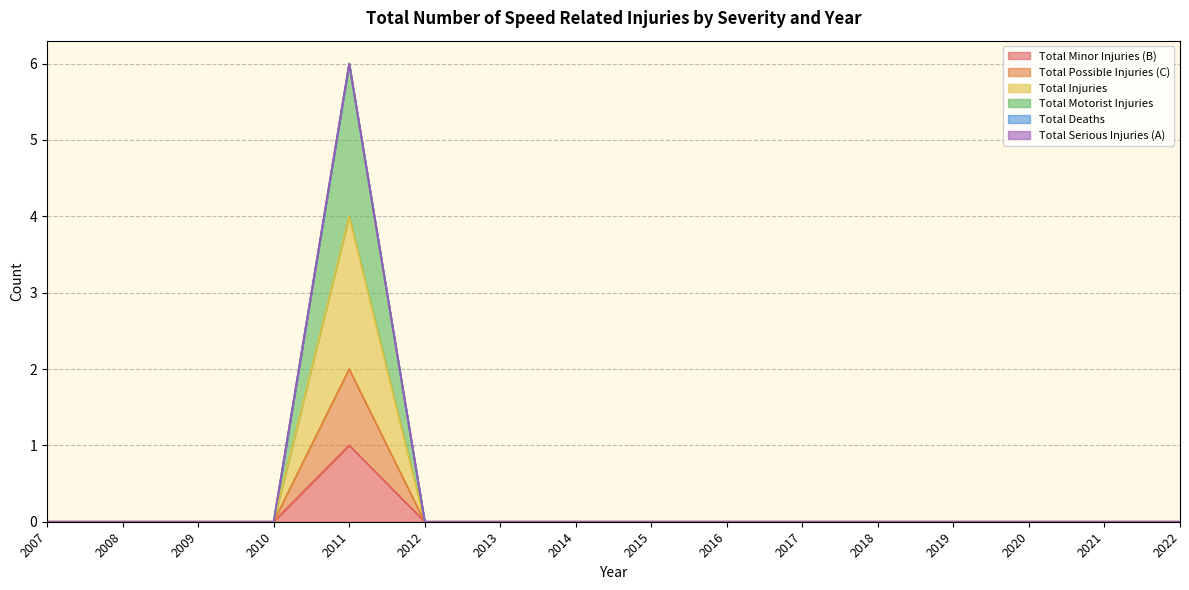

Count the number of categories in the chart.

16